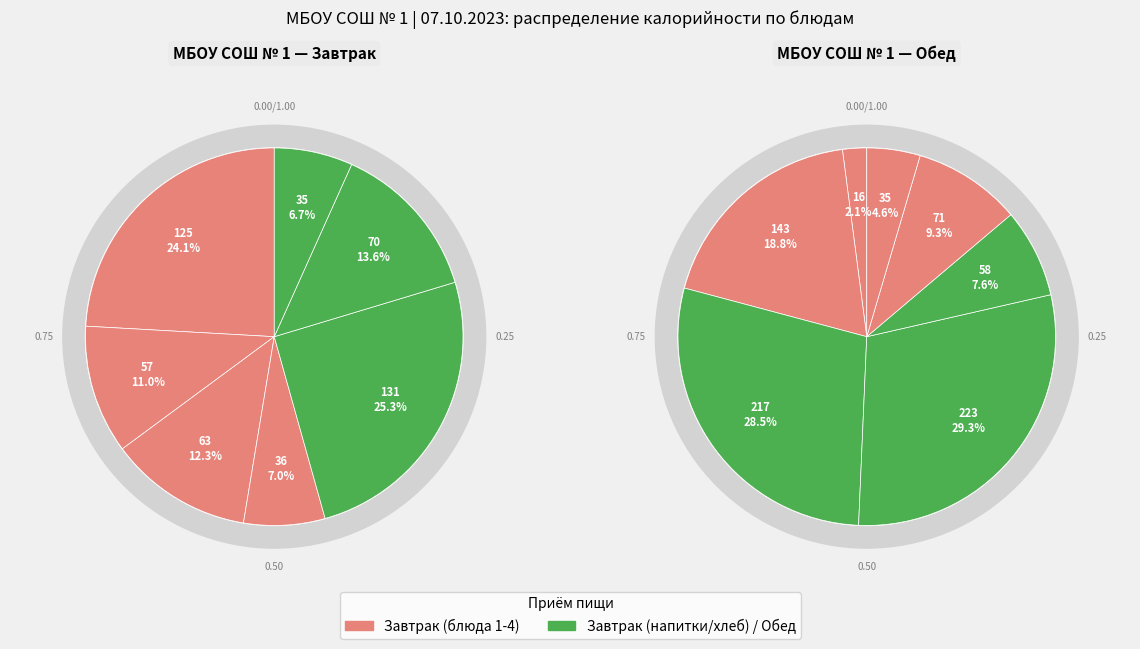

Count the number of slices in the pie.

7